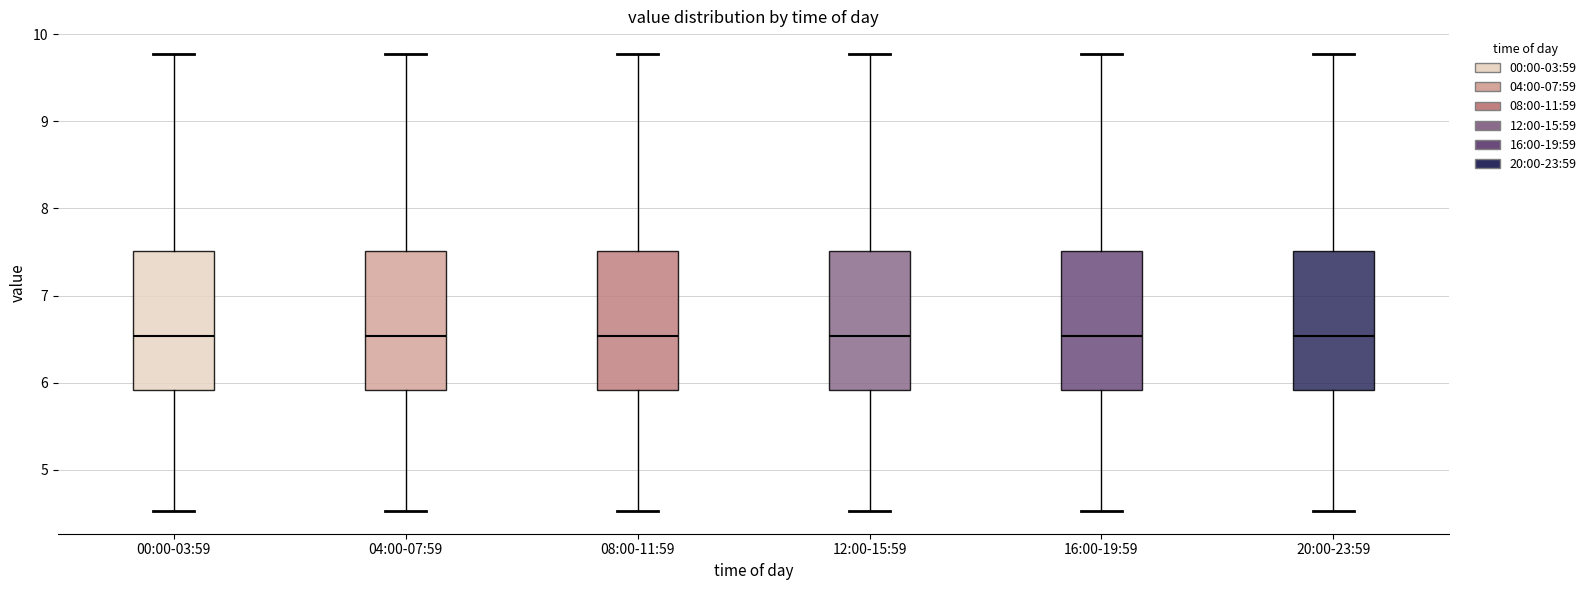

Where does the lower whisker of the box for 00:00-03:59 end on the y-axis? The values are not printed on the chart, so give them approximately, as read against the axis.

4.5